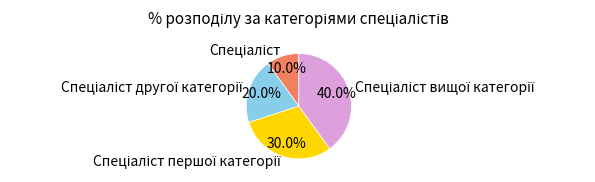

Is there any slice that represents more than half of the pie?

No